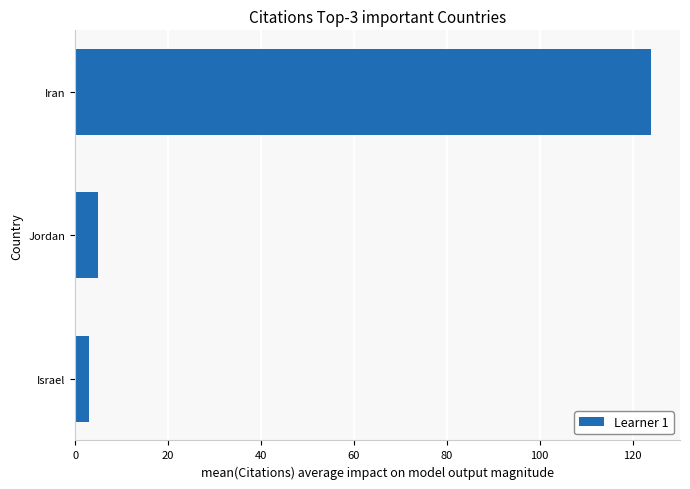

List the labels in order of value, smallest first.

Israel, Jordan, Iran